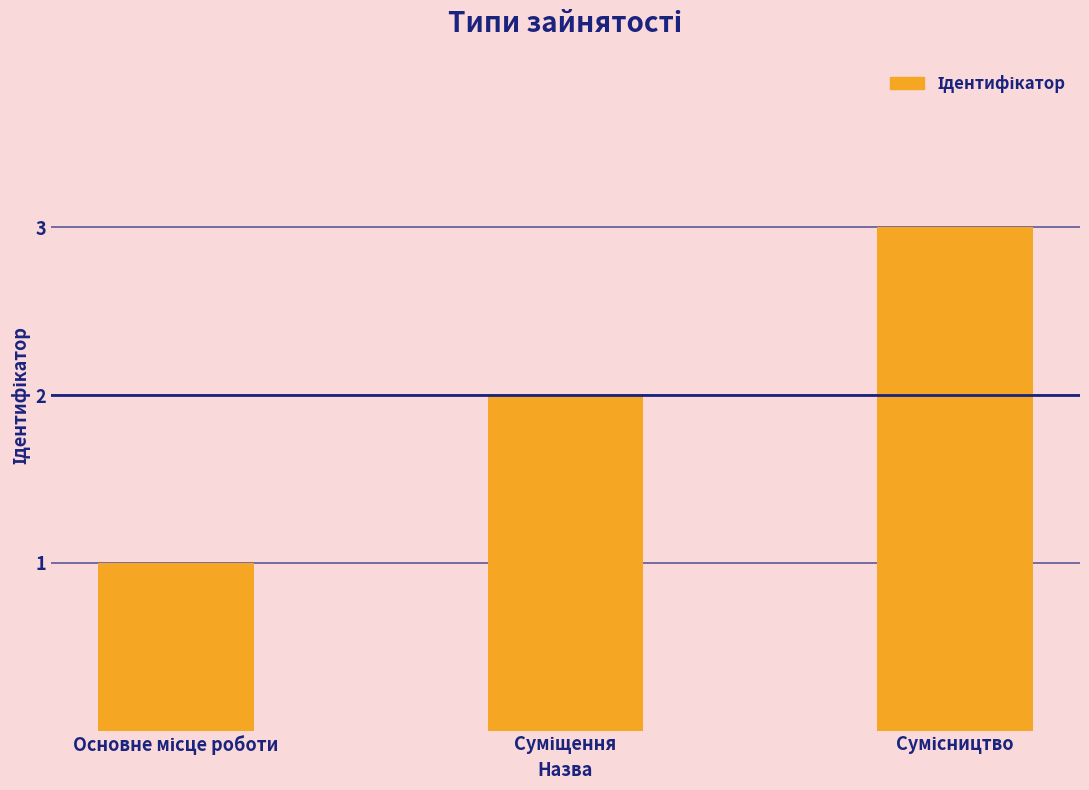

Are the bars grouped side by side (vs. stacked)?

No